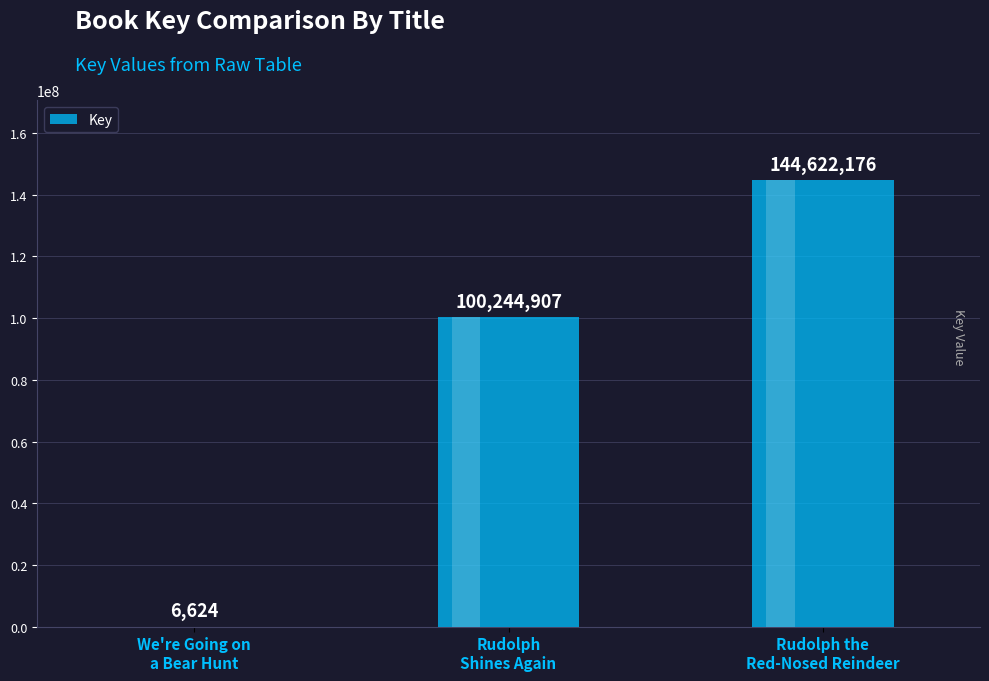

What is the sum of all values?

244873707